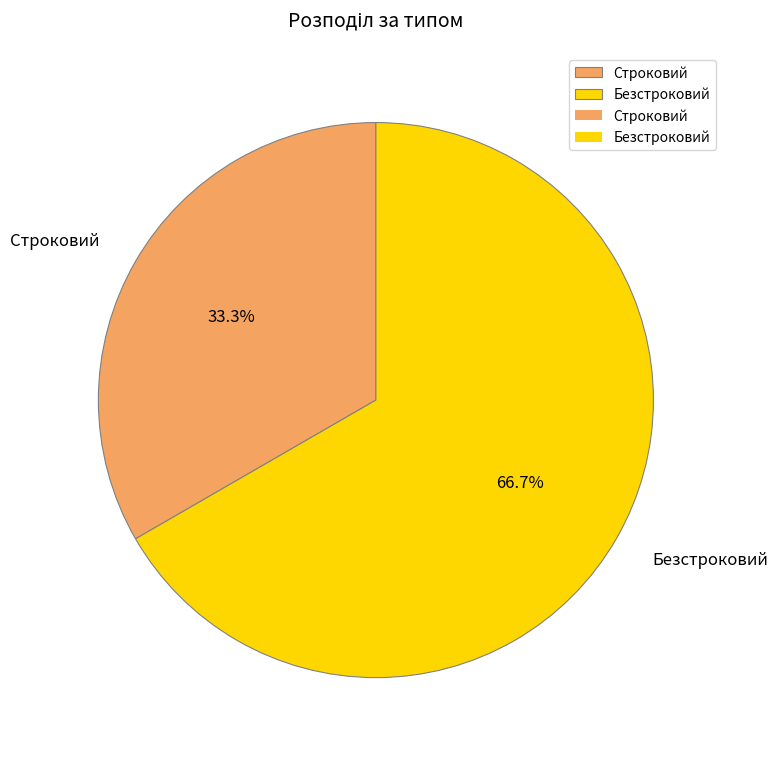

What is the total percentage of Строковий and Безстроковий?

100.0%